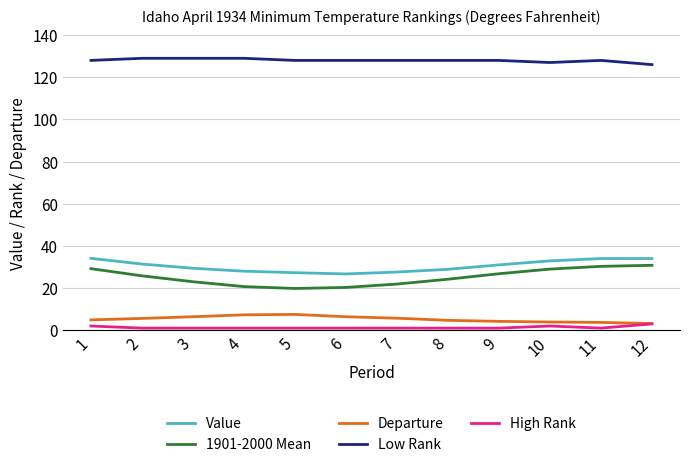

True or false: High Rank and 1901-2000 Mean intersect in this chart.

False